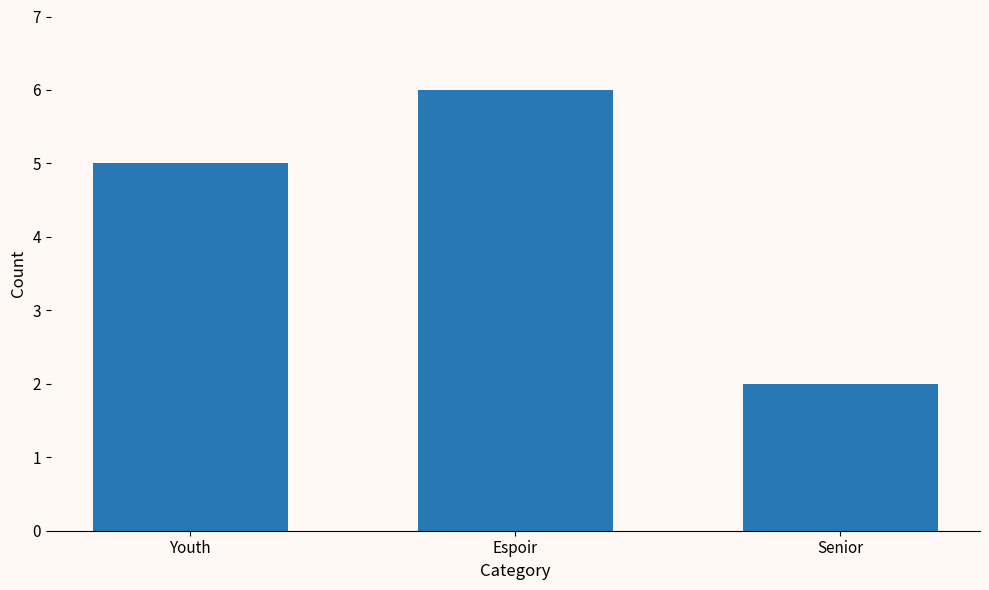

Does the chart contain any negative values?

No